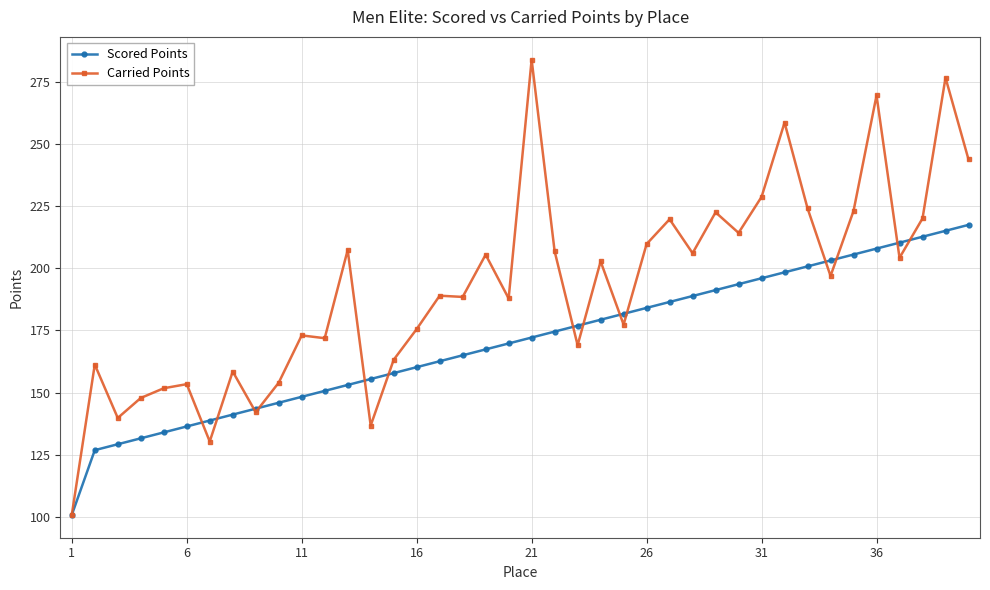

What is the value of the Scored Points point at the 24th from the left?

179.3